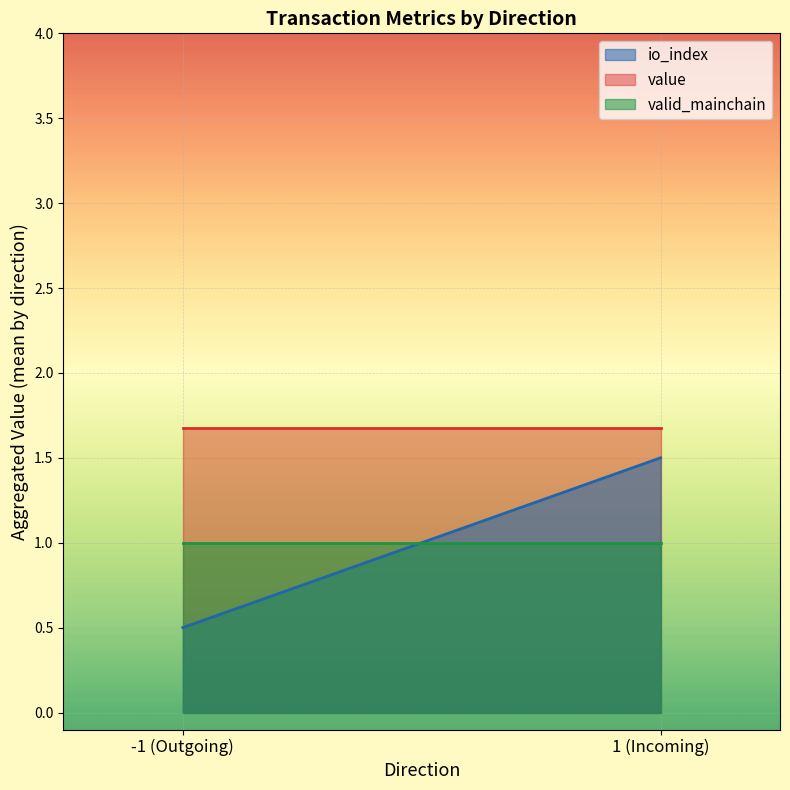

Which series has the largest range (max minus min)?

io_index